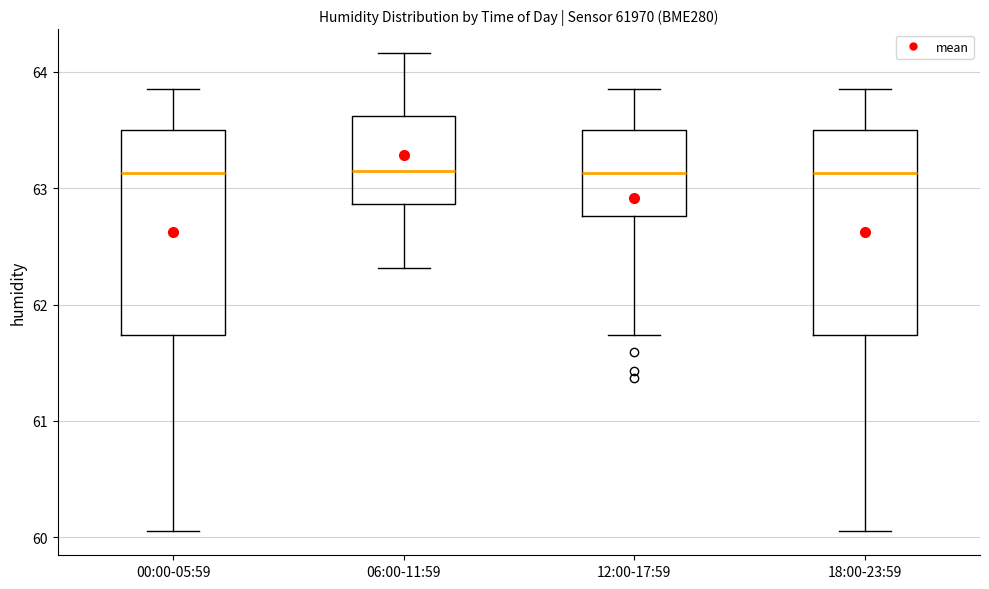

Reading left to right, read every box against the y-axis: the position of its median line, the range the box covers, and the ends of its whiskers. The values are not printed on the chart, so give them approximately, as read against the axis.

00:00-05:59: median 63.1, box 61.7 to 63.5, whiskers 60.1 to 63.9
06:00-11:59: median 63.2, box 62.9 to 63.6, whiskers 62.3 to 64.2
12:00-17:59: median 63.1, box 62.8 to 63.5, whiskers 61.7 to 63.9
18:00-23:59: median 63.1, box 61.7 to 63.5, whiskers 60.1 to 63.9